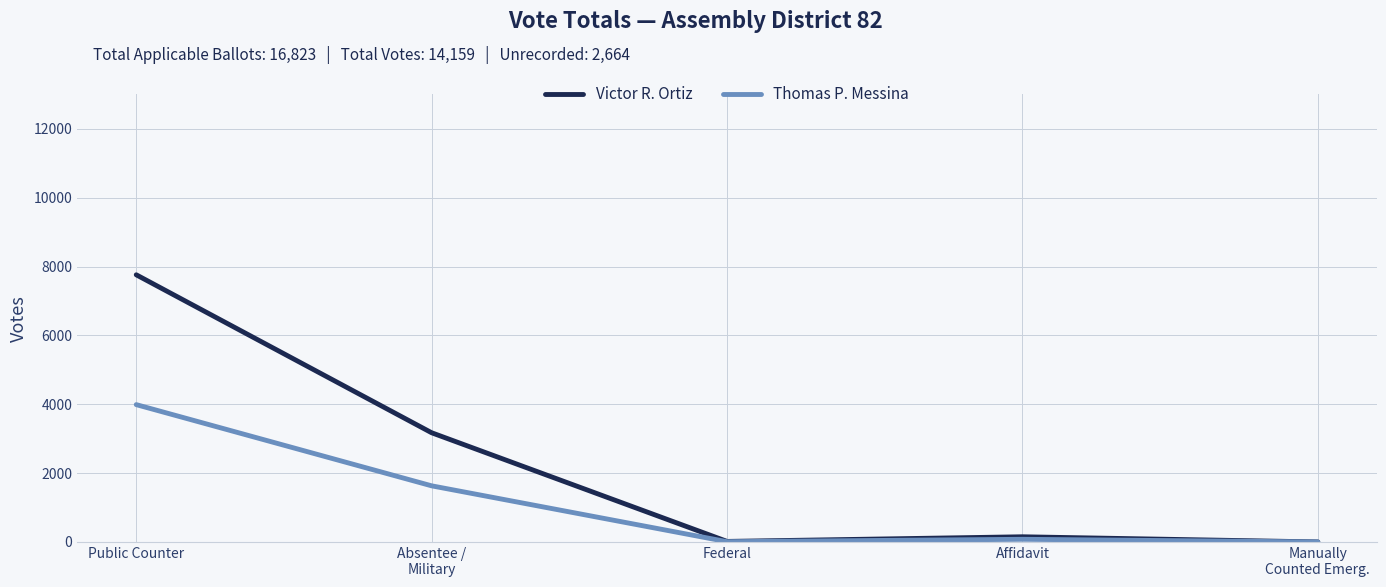

What position from the left is Public Counter?

1